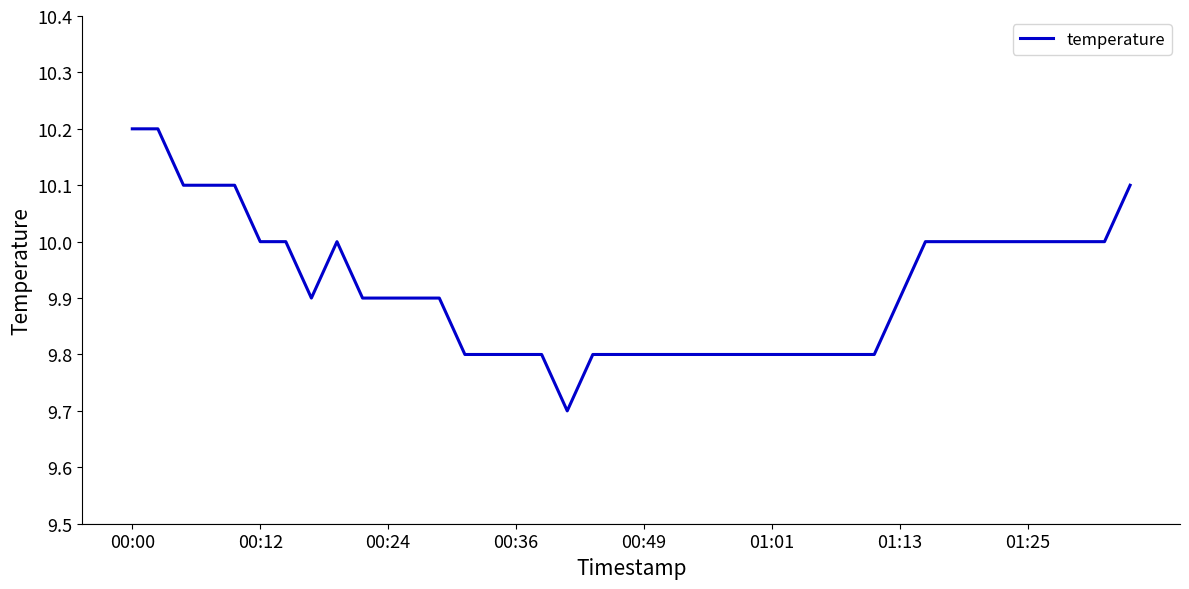

What is the difference between the maximum and minimum values?

0.5